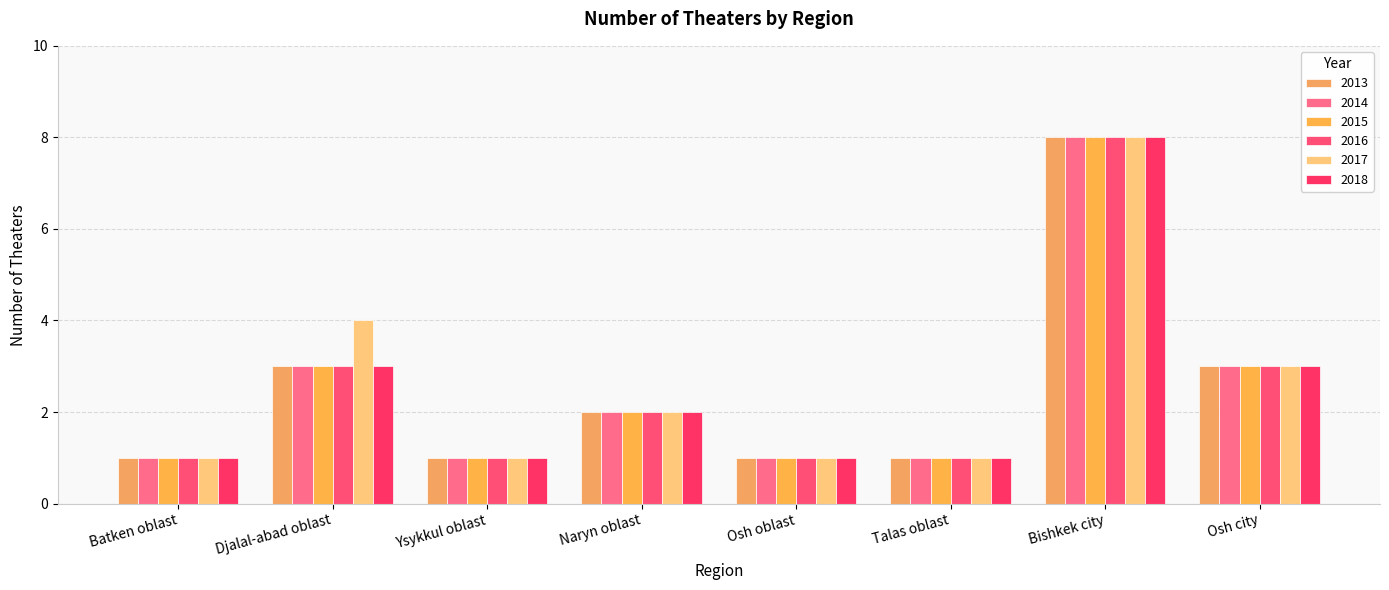

How many bars are there in each group?

6